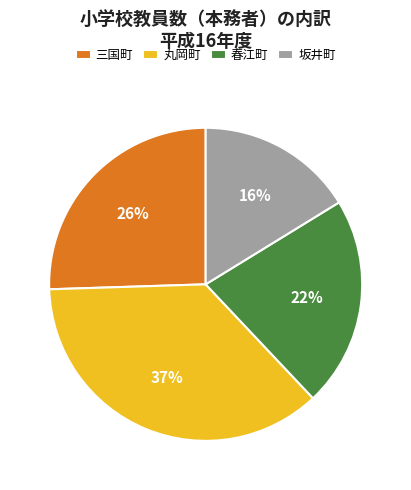

Rank the categories by value from lowest to highest.

坂井町, 春江町, 三国町, 丸岡町